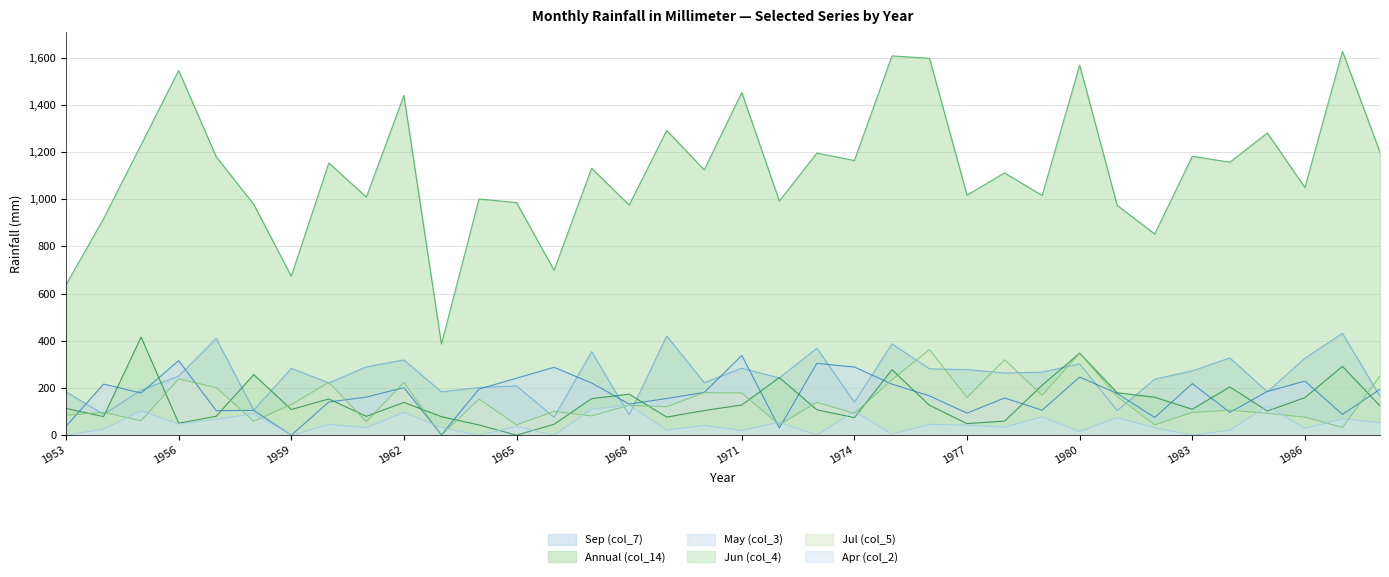

In Sep (col_7), how many points are lower than both neighbors (excluding endpoints)?

12